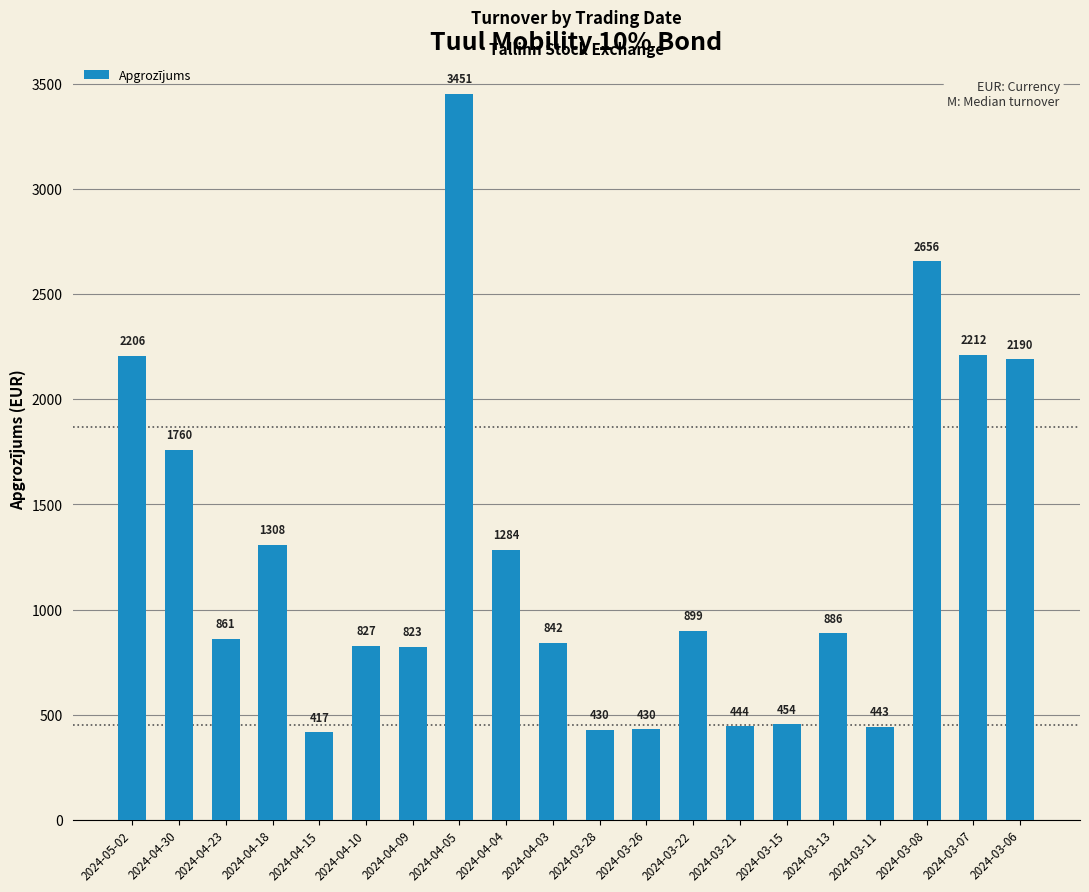

At which category does the chart reach its peak across all series?

2024-04-05